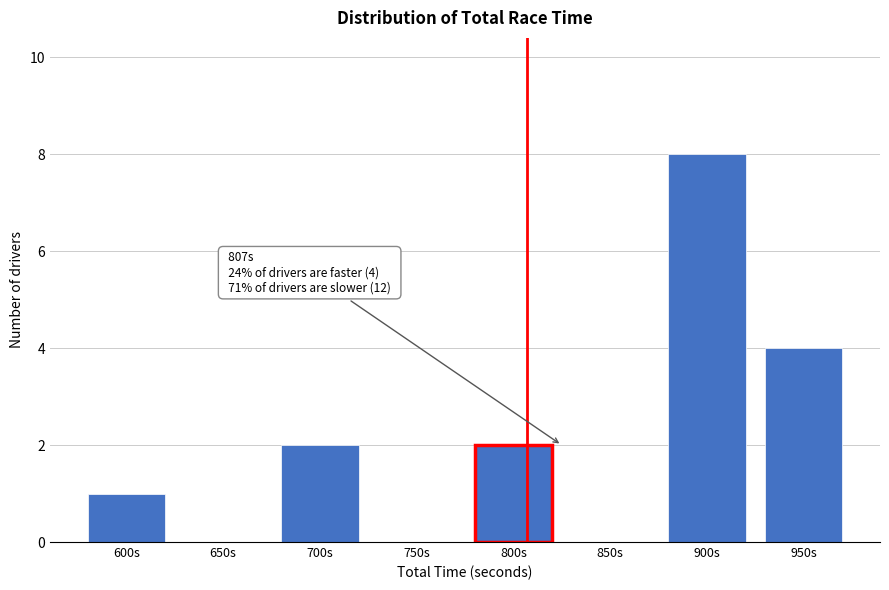

Reading right to left, list all the values displayed in this chart.

950s=4	900s=8	850s=0	800s=2	750s=0	700s=2	650s=0	600s=1